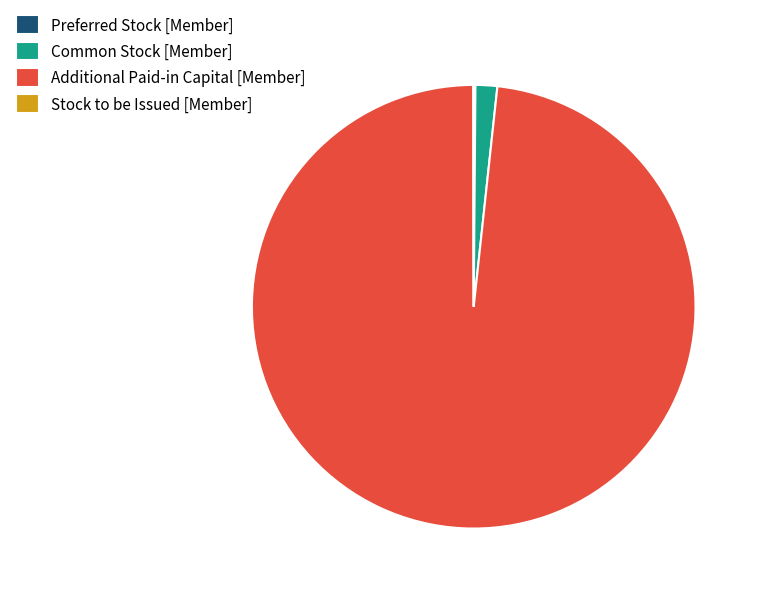

Is there any slice that represents more than half of the pie?

Yes